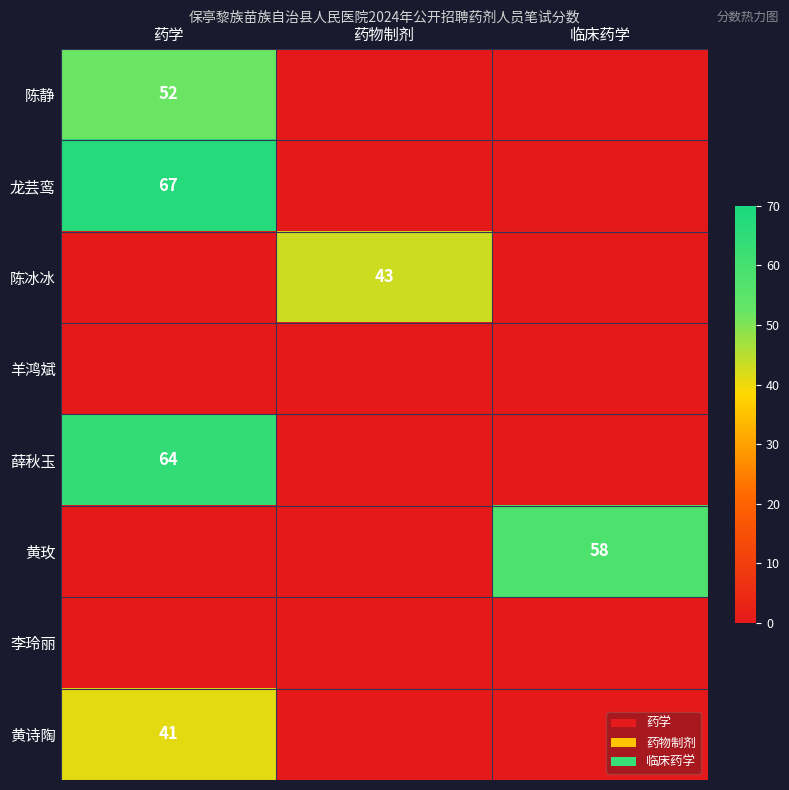

What is the spread (max minus min) of values at 临床药学?

58